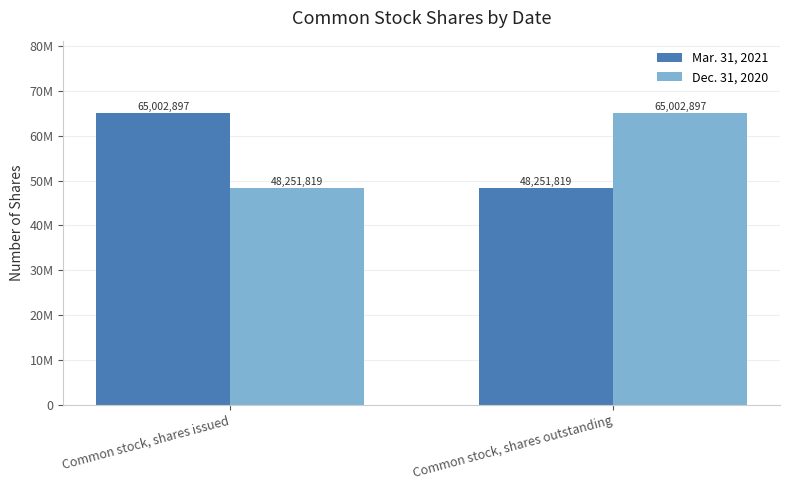

True or false: Mar. 31, 2021 has a value of 44810504 at Common stock, shares issued.

False